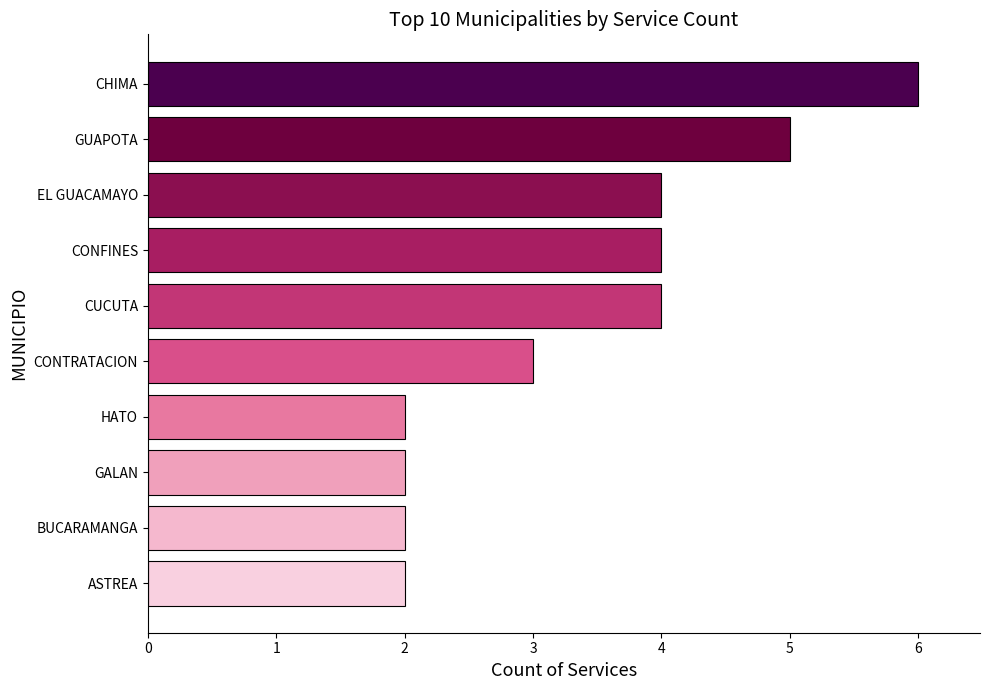

Reading bottom to top, transcribe all the data shown in this chart.

ASTREA=2	BUCARAMANGA=2	GALAN=2	HATO=2	CONTRATACION=3	CUCUTA=4	CONFINES=4	EL GUACAMAYO=4	GUAPOTA=5	CHIMA=6